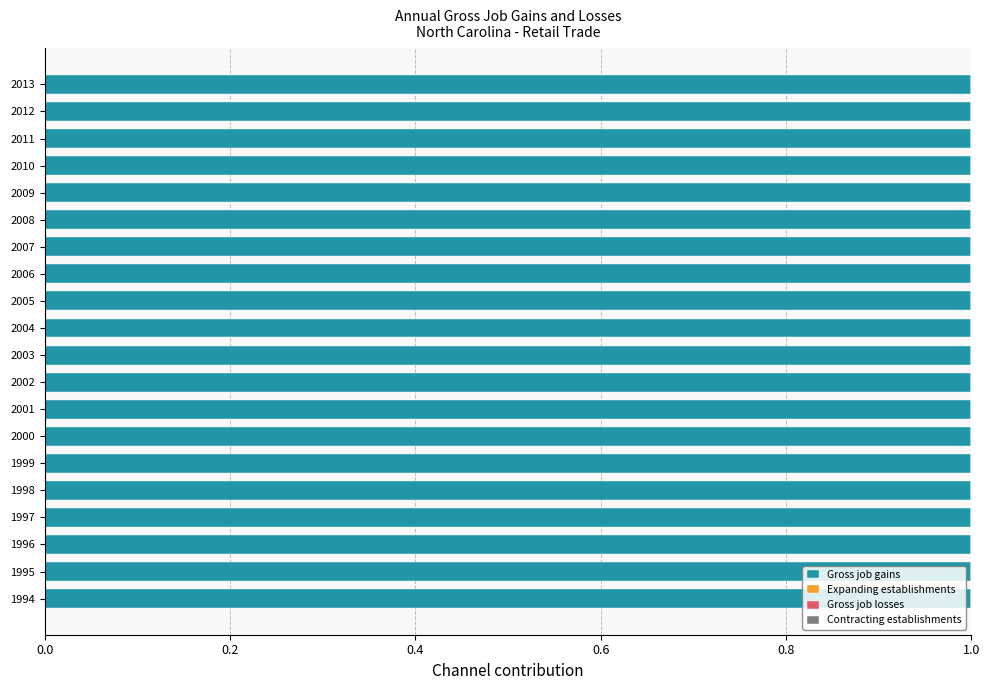

Reading right to left, transcribe all the data shown in this chart.

Gross job gains: 200	200	200	200	200	200	200	200	200	200	200	200	200	200	200	200	200	200	200	200
Expanding establishments: 0	0	0	0	0	0	0	0	0	0	0	0	0	0	0	0	0	0	0	0
Gross job losses: 0	0	0	0	0	0	0	0	0	0	0	0	0	0	0	0	0	0	0	0
Contracting establishments: 0	0	0	0	0	0	0	0	0	0	0	0	0	0	0	0	0	0	0	0